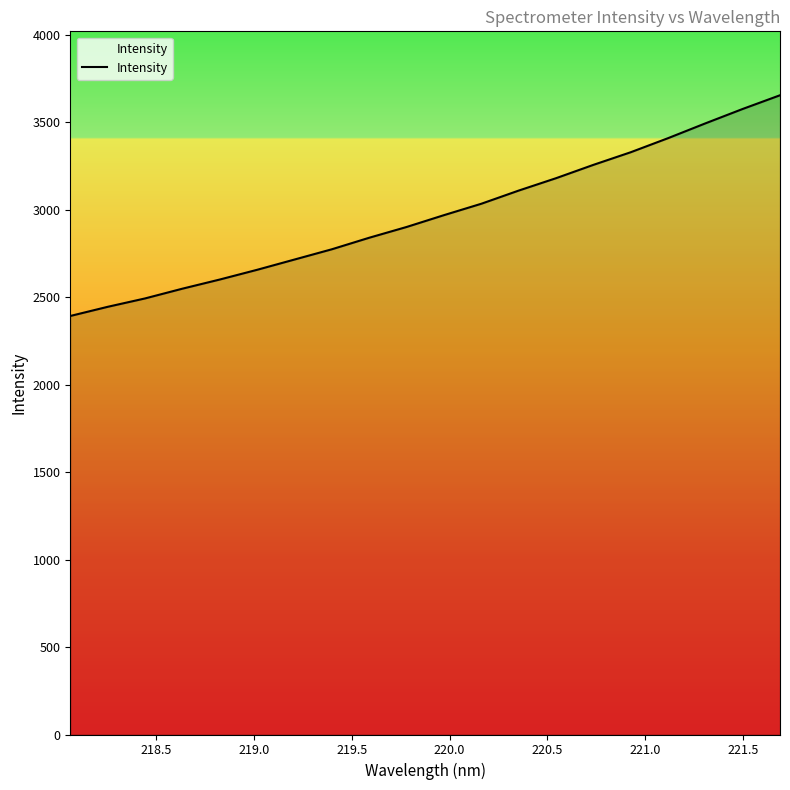

What is the maximum value shown in the chart?

3653.5